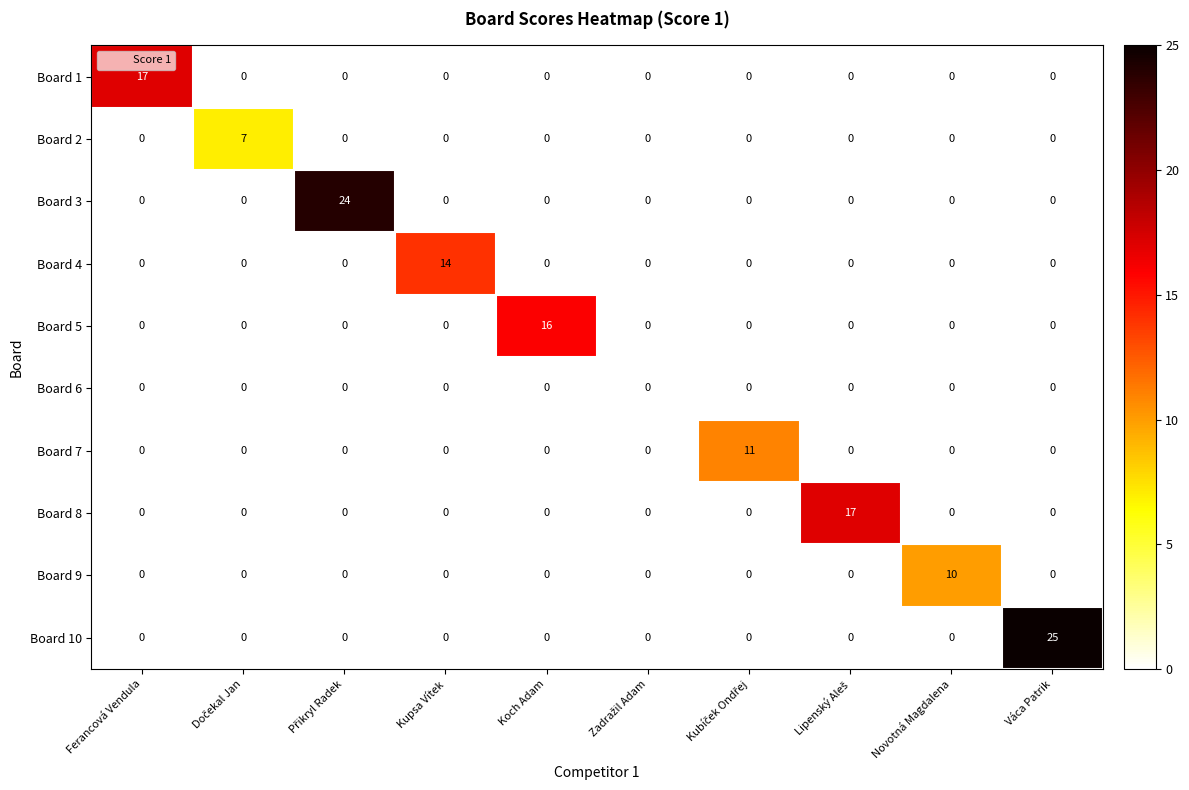

How many distinct data groups are displayed?

10